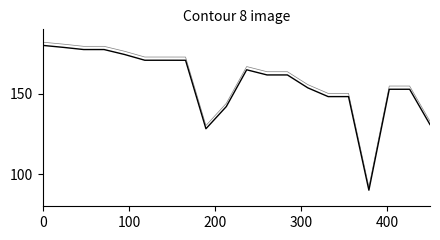

How many lines are shown in the chart?

2